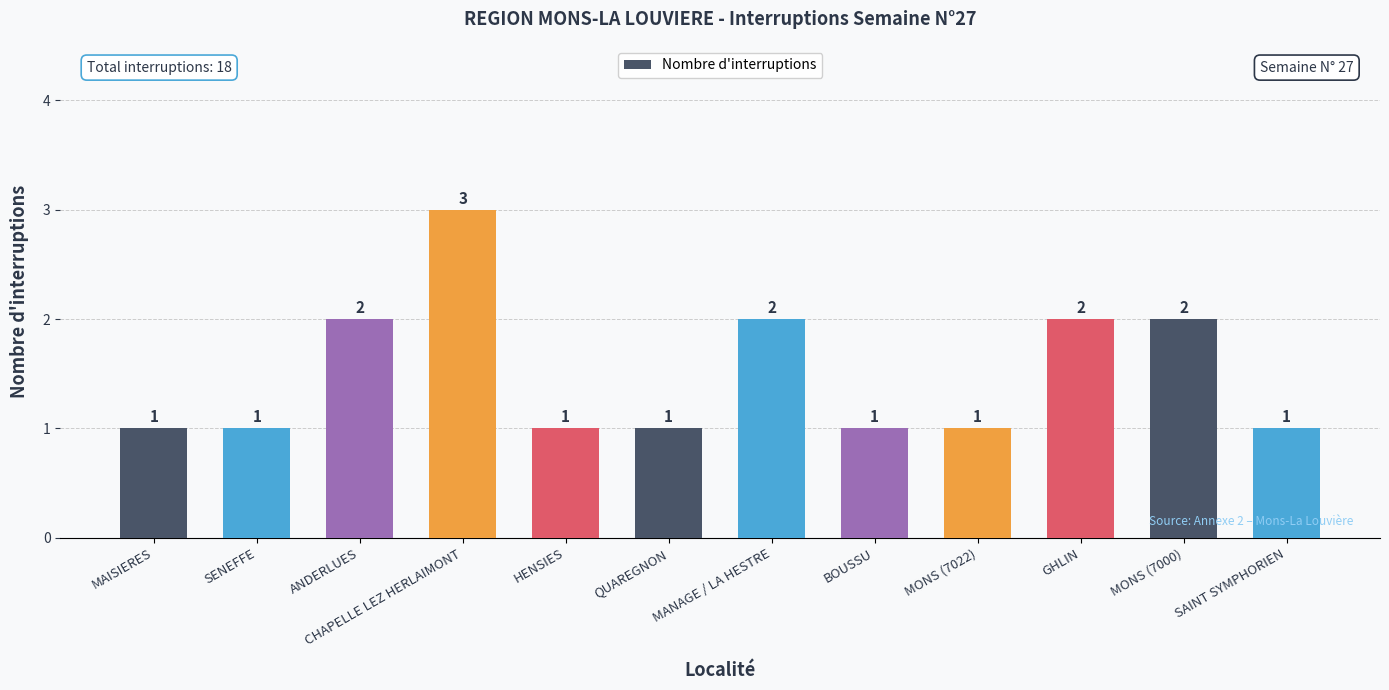

What is the change in value from ANDERLUES to SAINT SYMPHORIEN?

-1